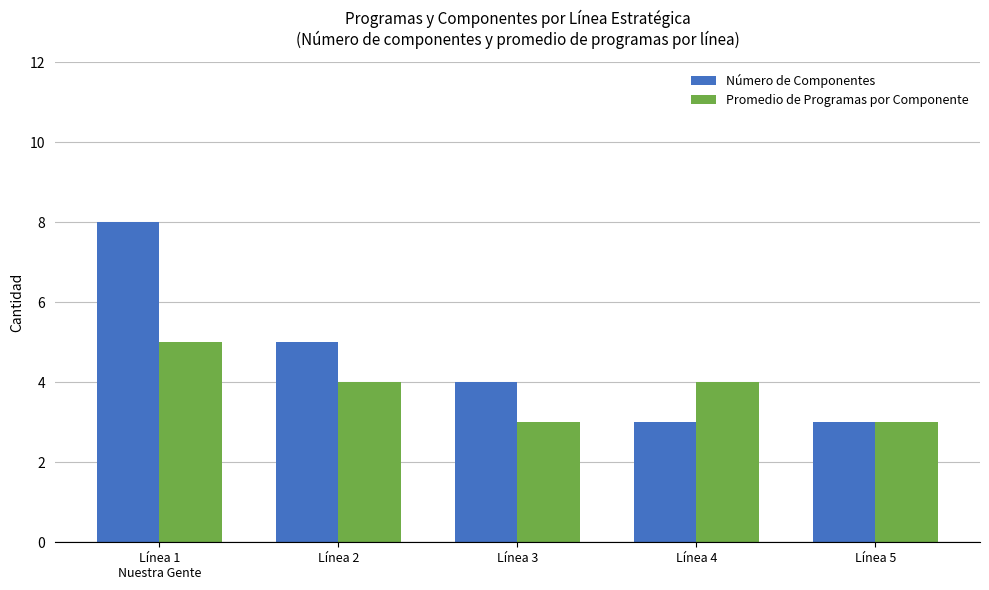

What is the difference between the maximum and minimum values in the Número de Componentes series?

5